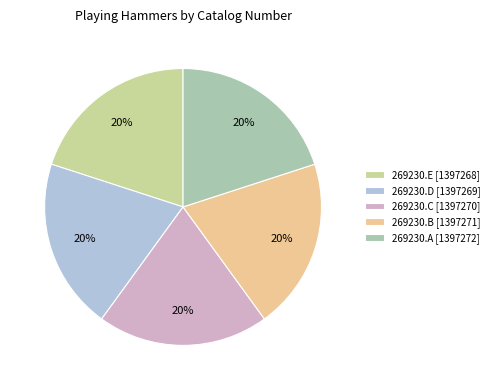

To the nearest percent, what portion does 269230.B represent?

20%